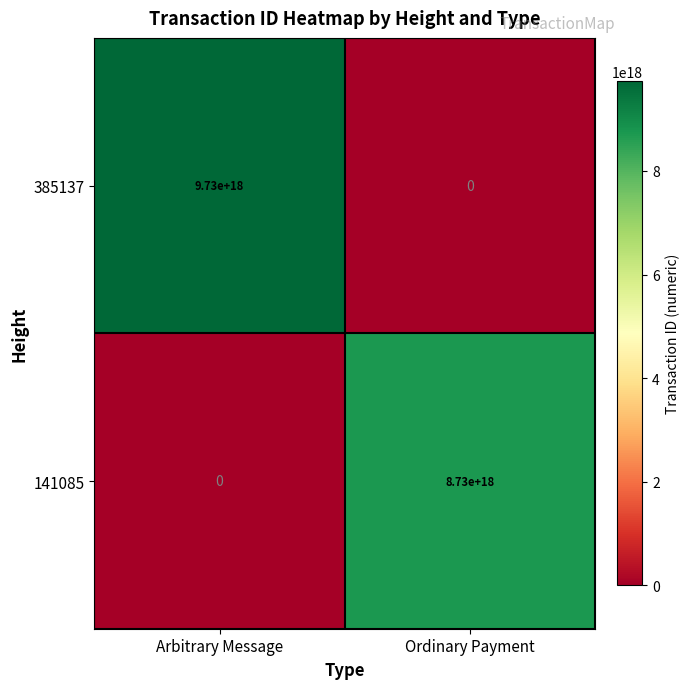

Rank the series at Ordinary Payment from highest to lowest value.

141085, 385137